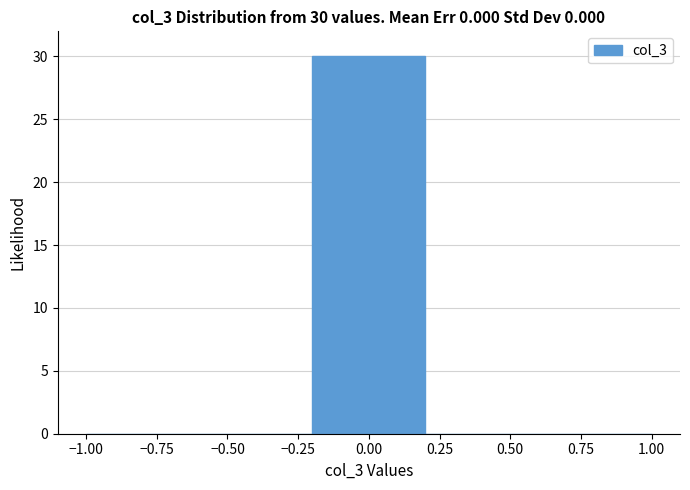

Over which range of the x-axis is the bar tallest?

-0.2 to 0.2